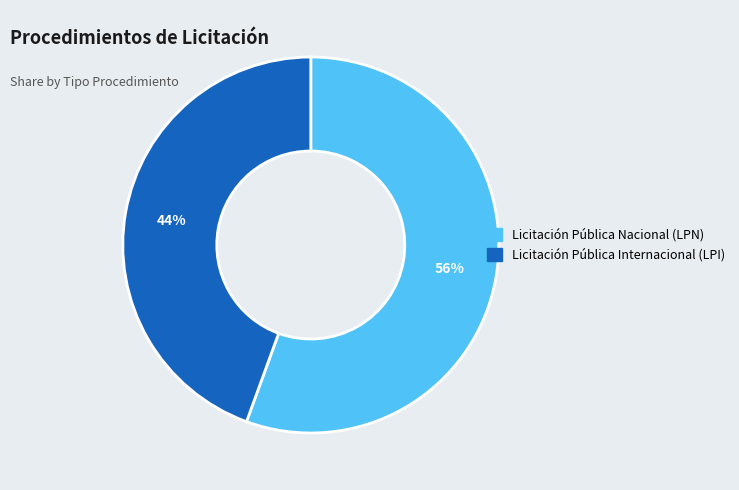

Rank the categories by value from highest to lowest.

Licitación Pública Nacional (LPN), Licitación Pública Internacional (LPI)